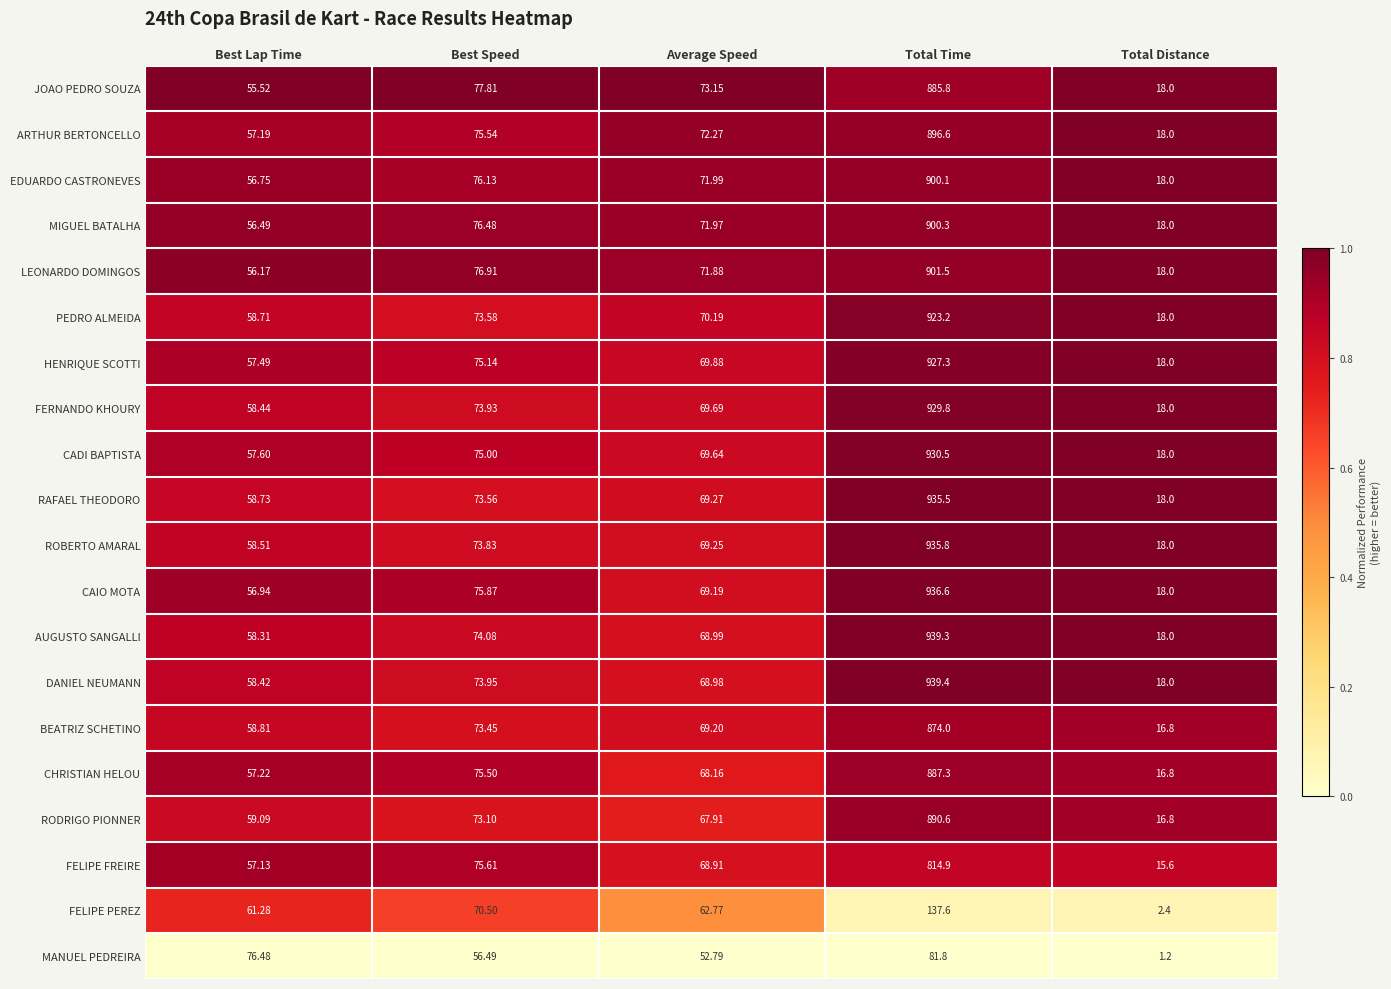

At Best Speed, list the series in order from largest to smallest.

JOAO PEDRO SOUZA, LEONARDO DOMINGOS, MIGUEL BATALHA, EDUARDO CASTRONEVES, CAIO MOTA, FELIPE FREIRE, ARTHUR BERTONCELLO, CHRISTIAN HELOU, HENRIQUE SCOTTI, CADI BAPTISTA, AUGUSTO SANGALLI, DANIEL NEUMANN, FERNANDO KHOURY, ROBERTO AMARAL, PEDRO ALMEIDA, RAFAEL THEODORO, BEATRIZ SCHETINO, RODRIGO PIONNER, FELIPE PEREZ, MANUEL PEDREIRA